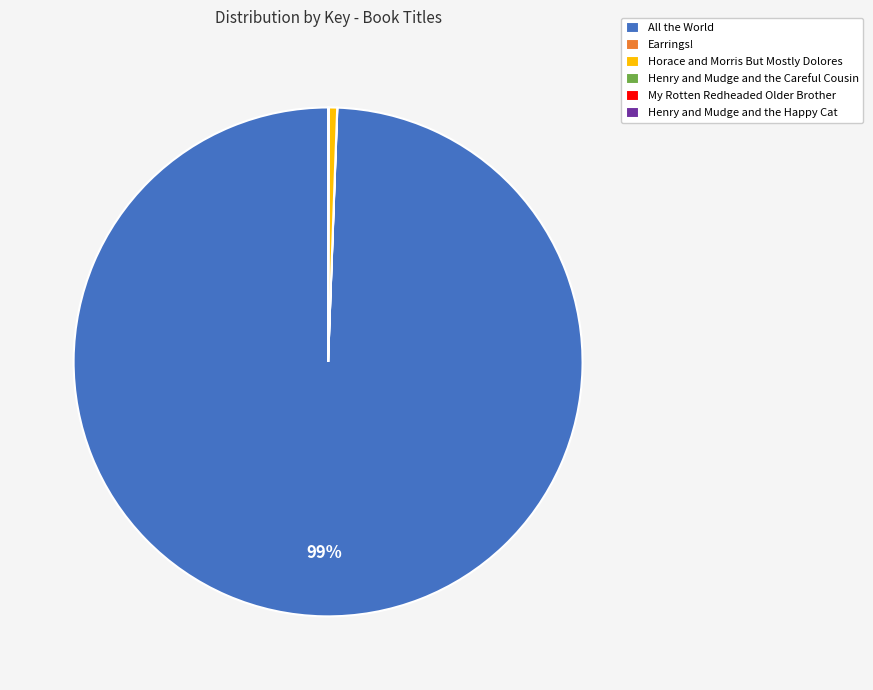

Which category accounts for the majority?

All the World